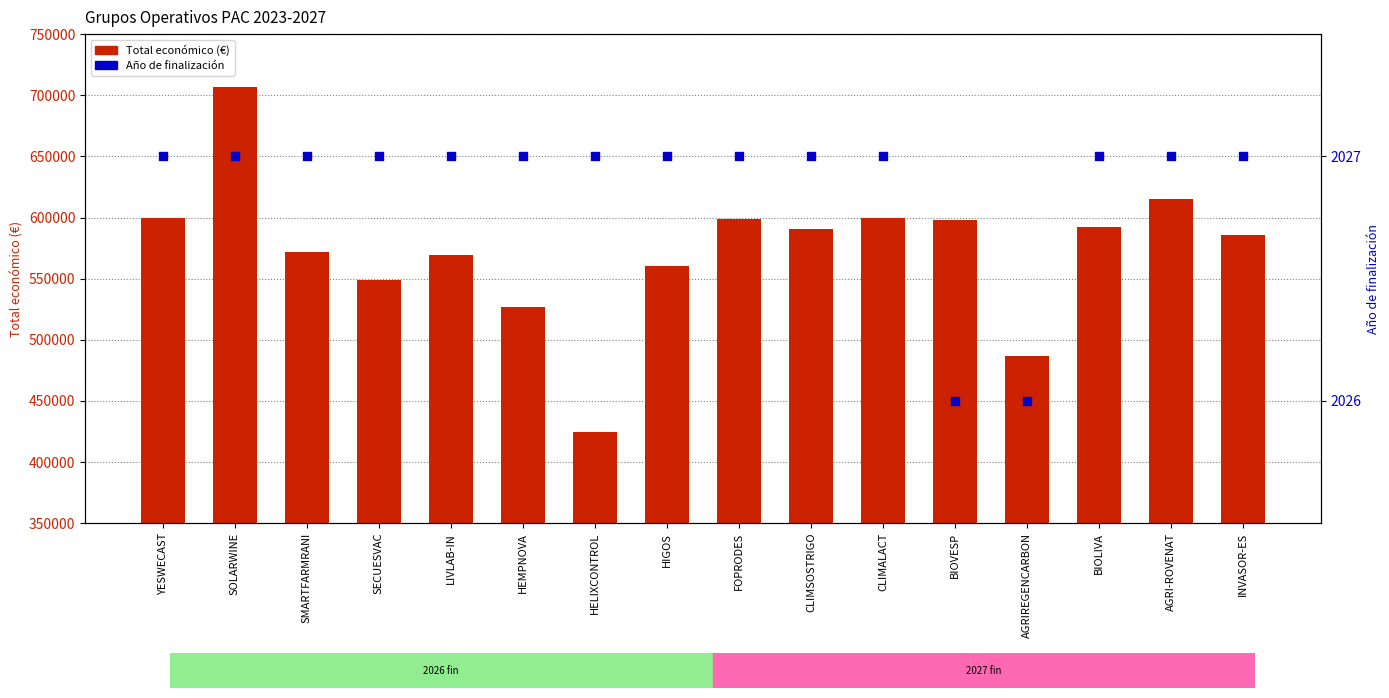

Is the value of Total económico at INVASOR-ES greater than the value of Año de finalización at INVASOR-ES?

Yes